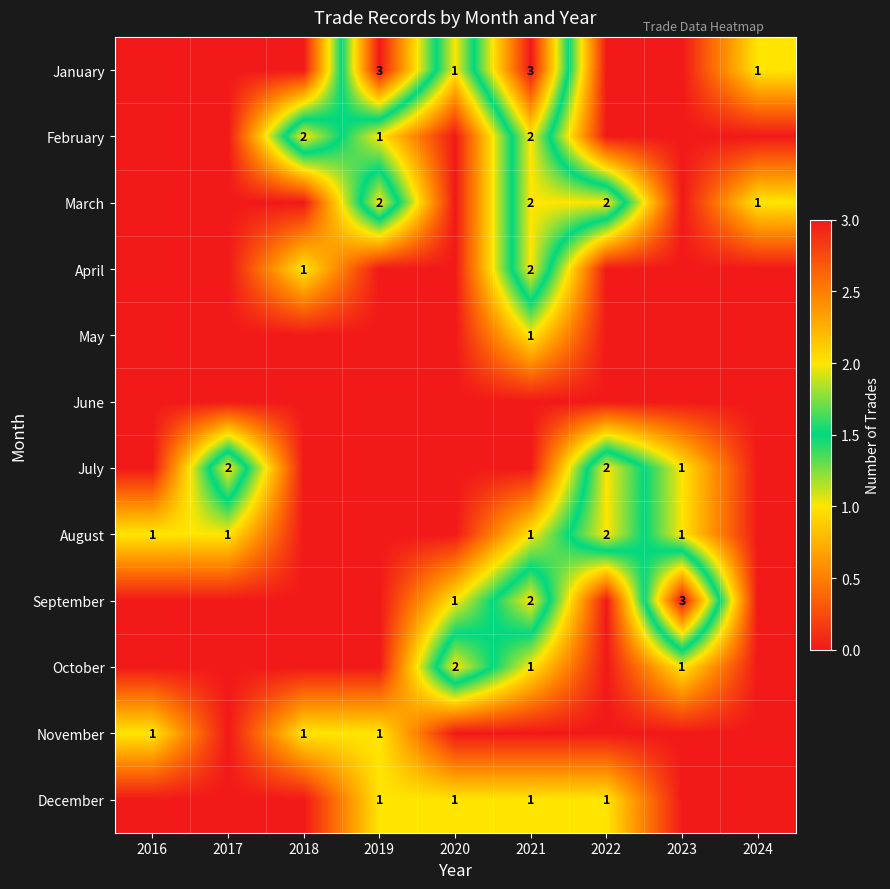

The January series shows 1 at 2021. True or false?

False